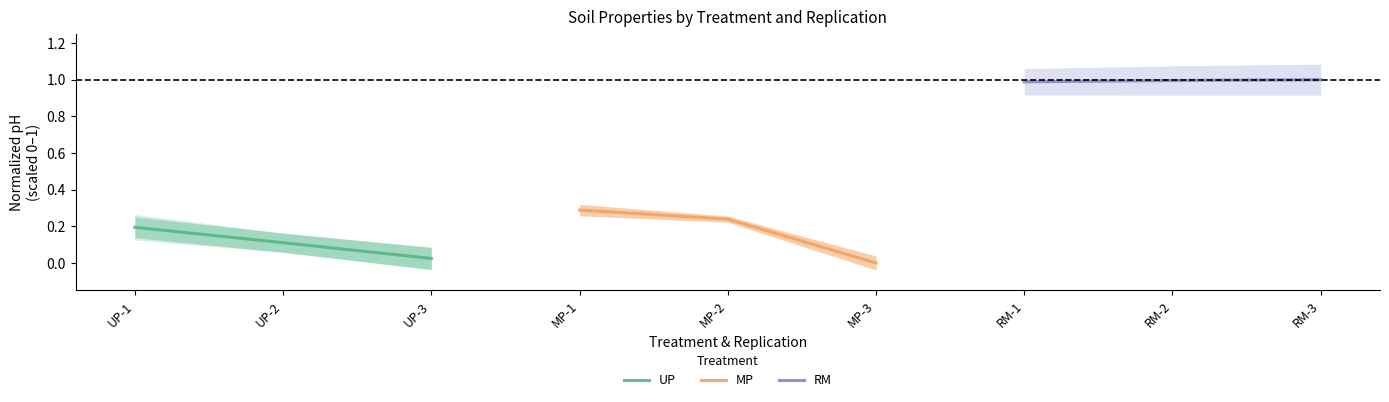

Reading right to left, transcribe all the data shown in this chart.

UP: 0.0	0.1	0.2
MP: 0.0	0.2	0.3
RM: 1.0	1.0	1.0